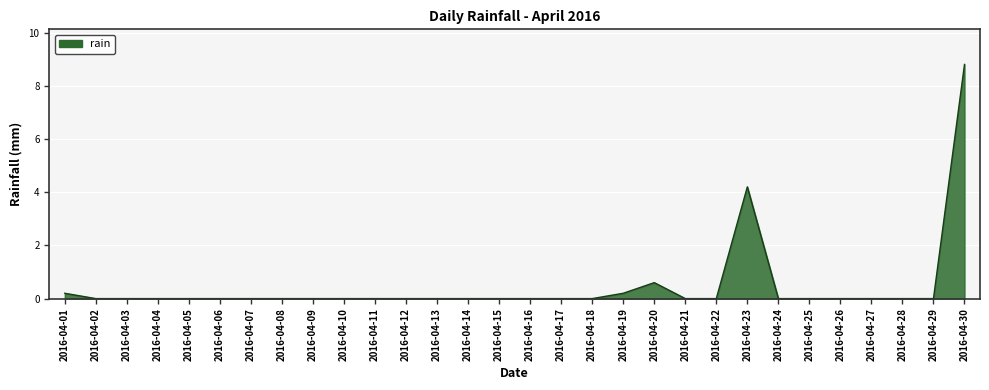

How many lines are shown in the chart?

1